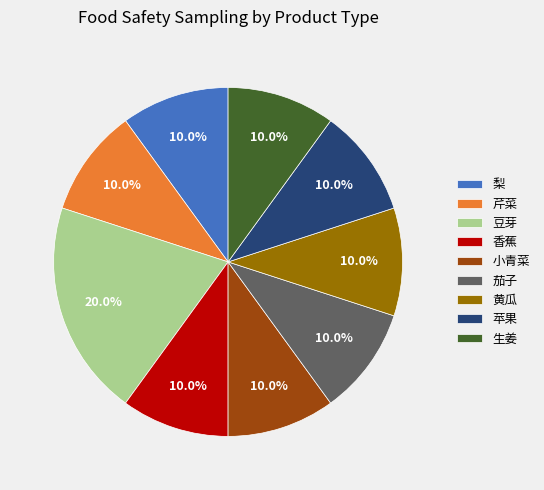

What is the largest slice in the pie chart?

豆芽